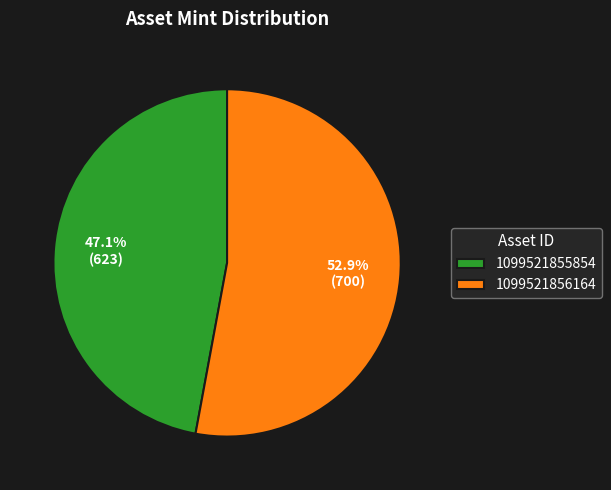

Combined, do 1099521856164 and 1099521855854 account for over 50%?

Yes